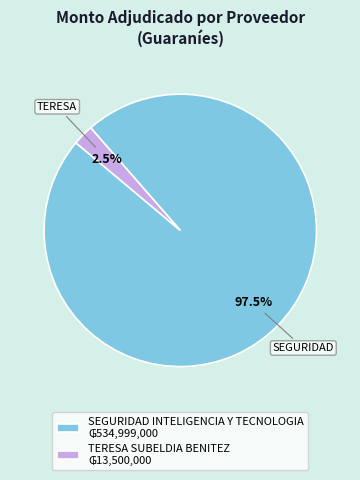

To the nearest percent, what is the difference between the largest and smallest slice percentages?

95%